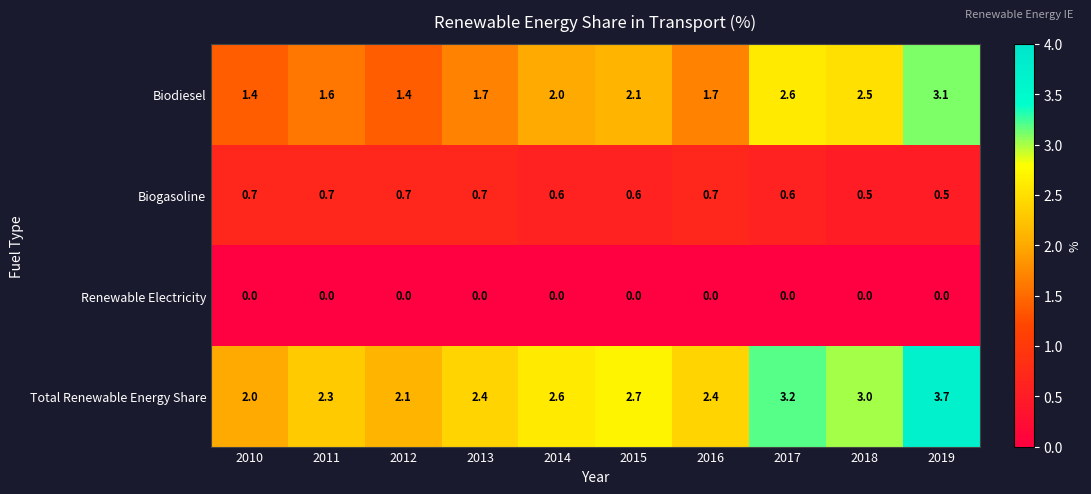

What is the total value across all series at 2017?

6.4